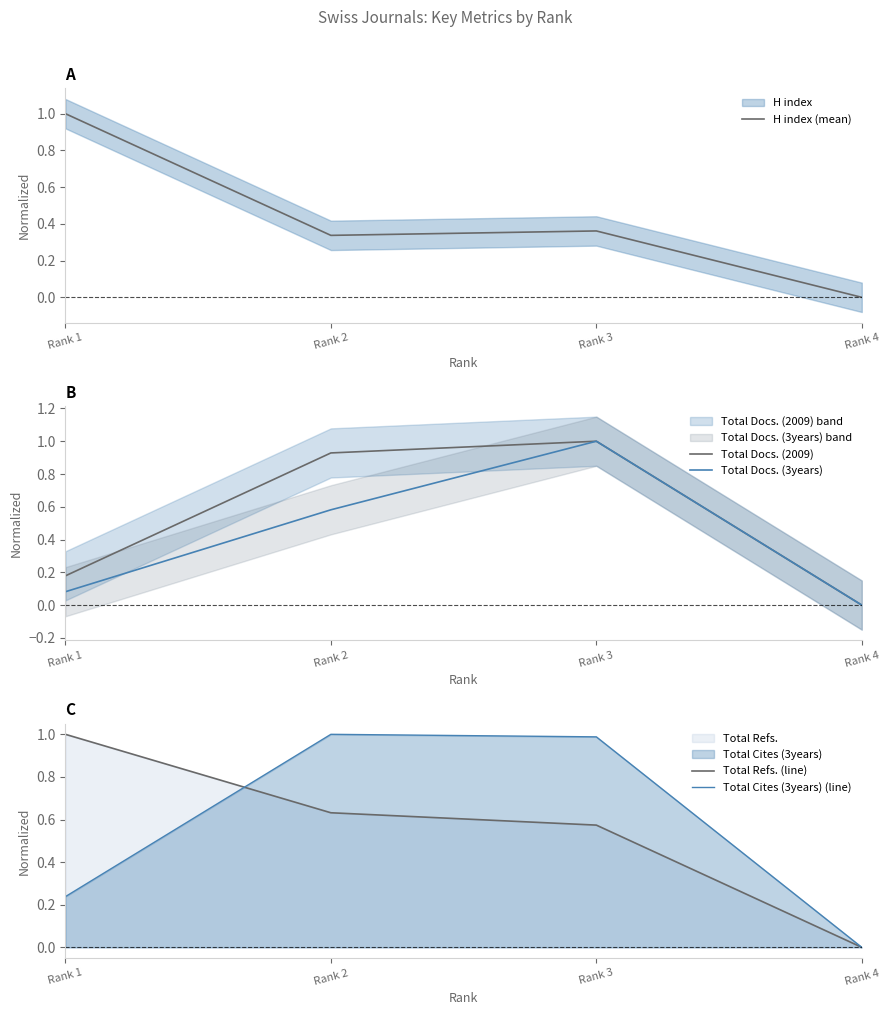

At which category is the sum across all series the highest?

Rank 3